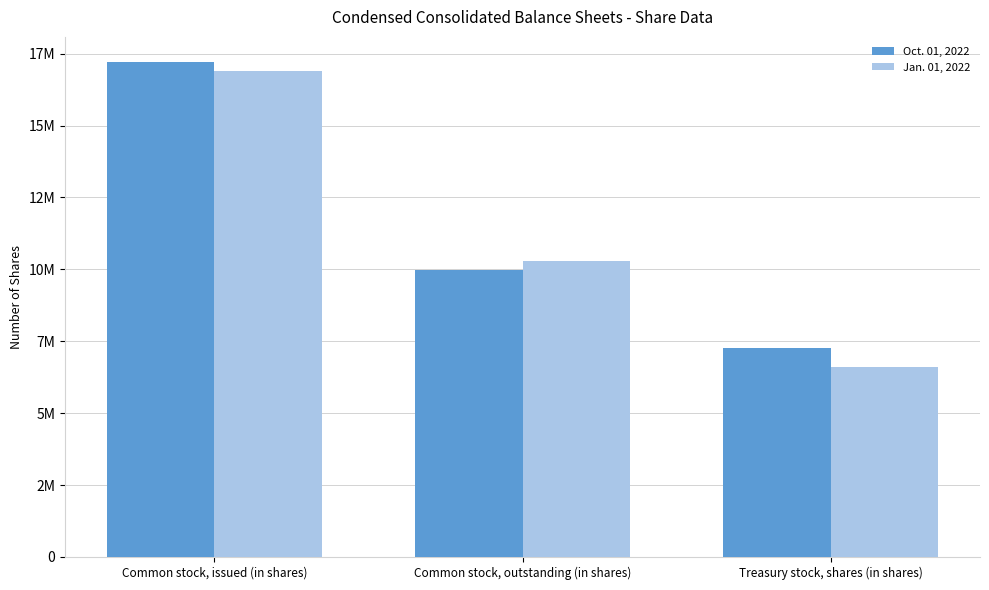

What are all the series names shown in the legend?

Oct. 01, 2022, Jan. 01, 2022